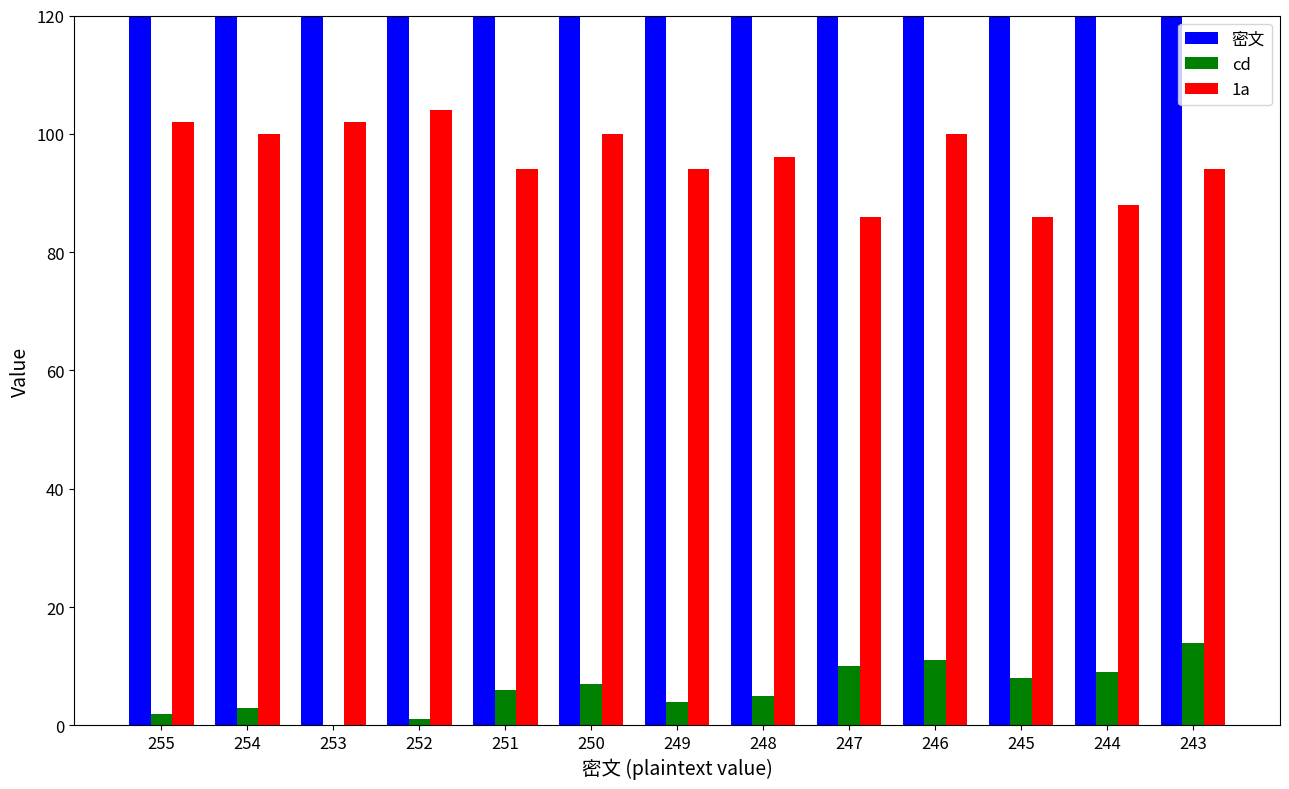

What is the sum of the cd values at 248 and 244?

14